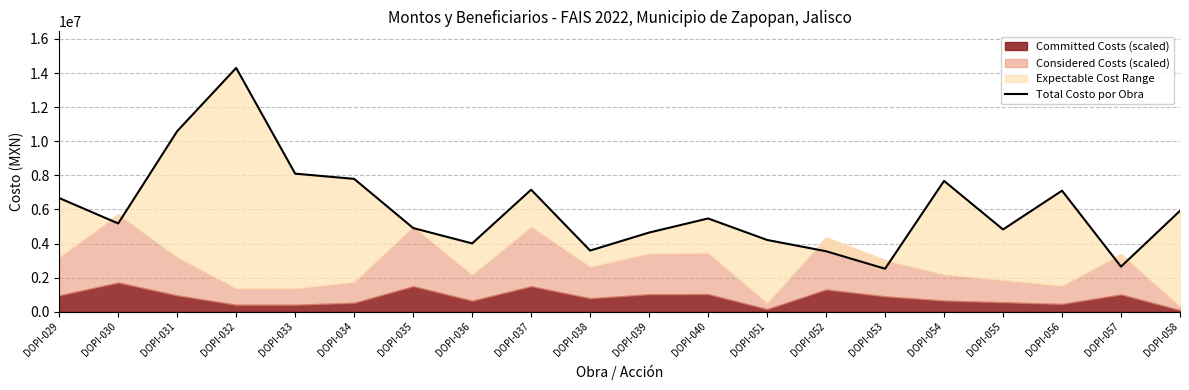

What is the value of the 2nd point from the left?

5179436.8